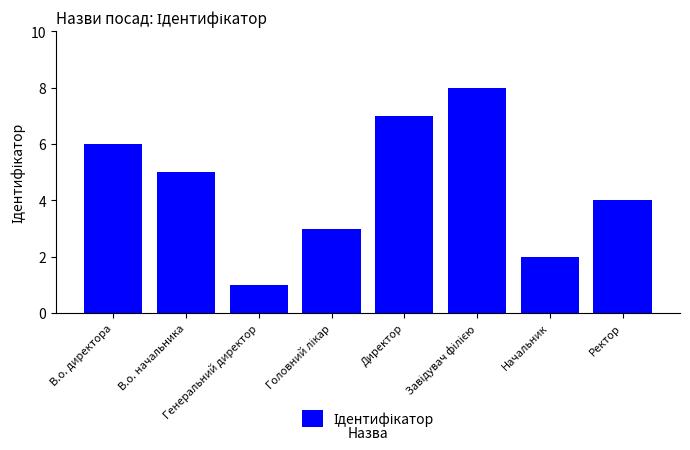

Which label corresponds to the smallest value in the chart?

Генеральний директор